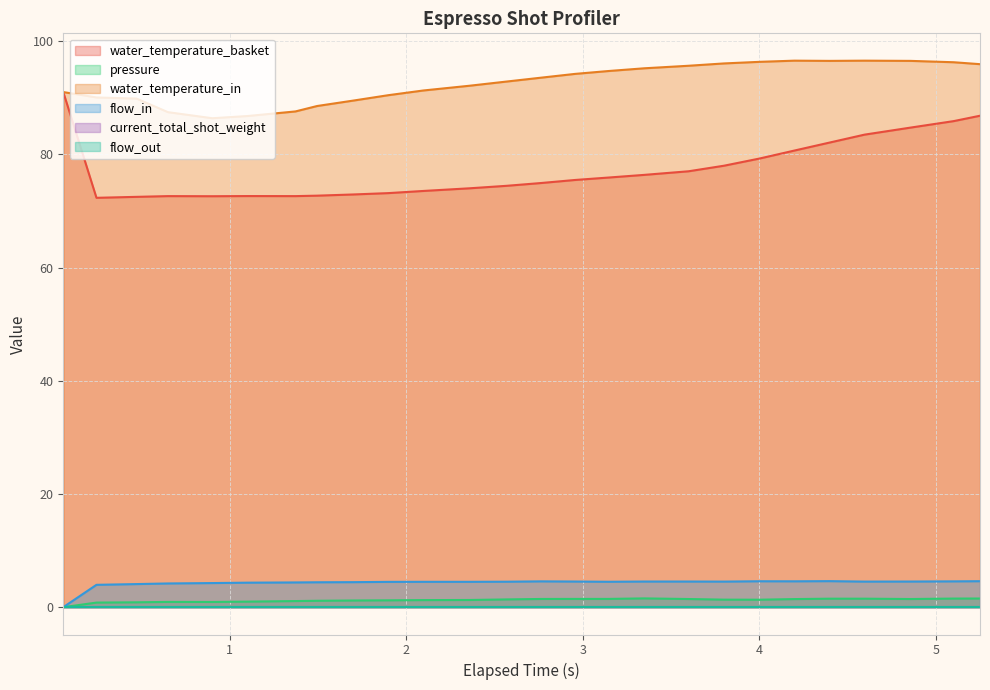

What position from the right is 1.698?

18